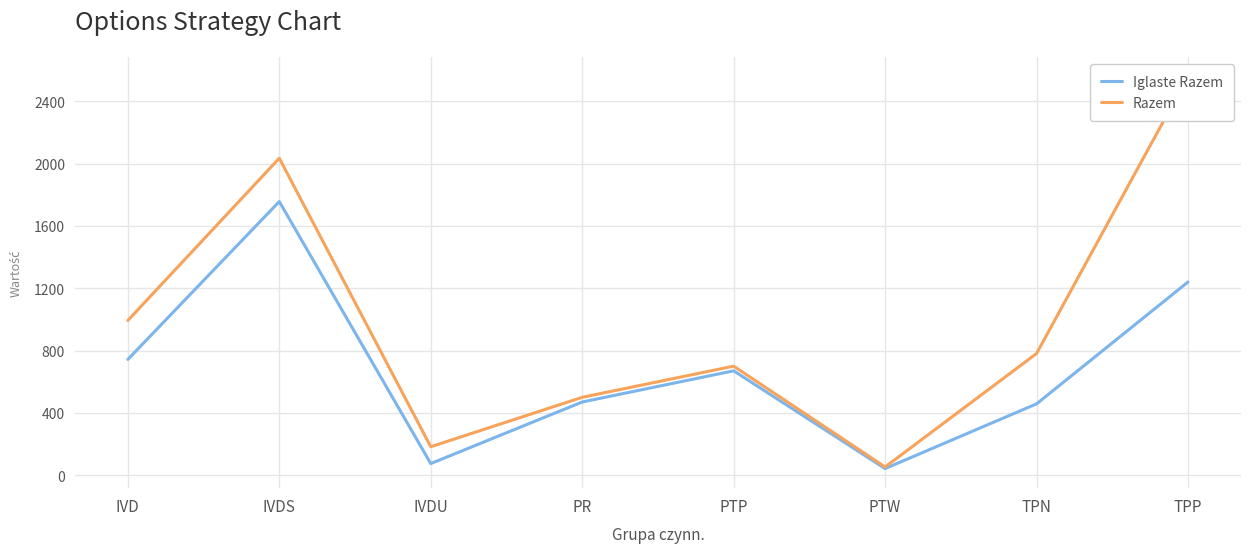

Where is Iglaste Razem nearest to the value 899?

IVD